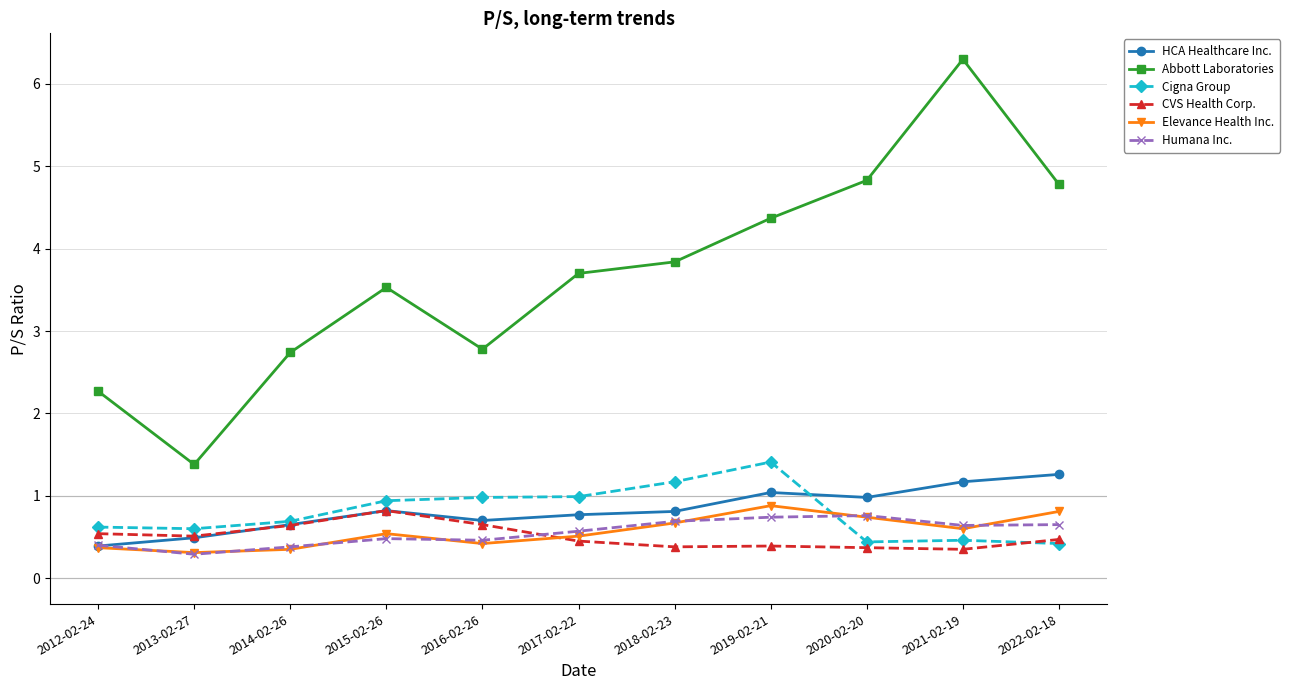

Which category has the highest value in the Cigna Group series?

2019-02-21